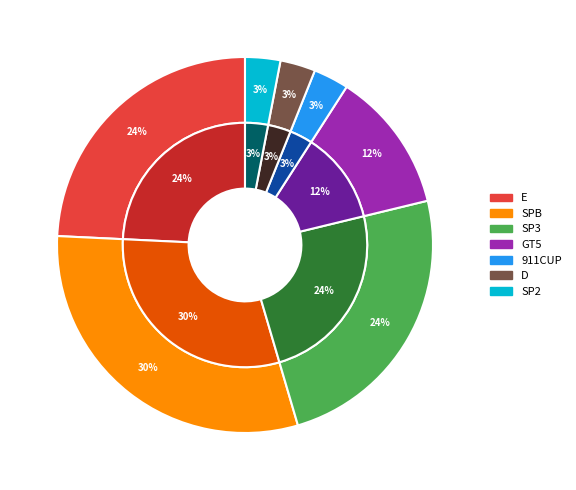

How many slices are in this pie chart?

7